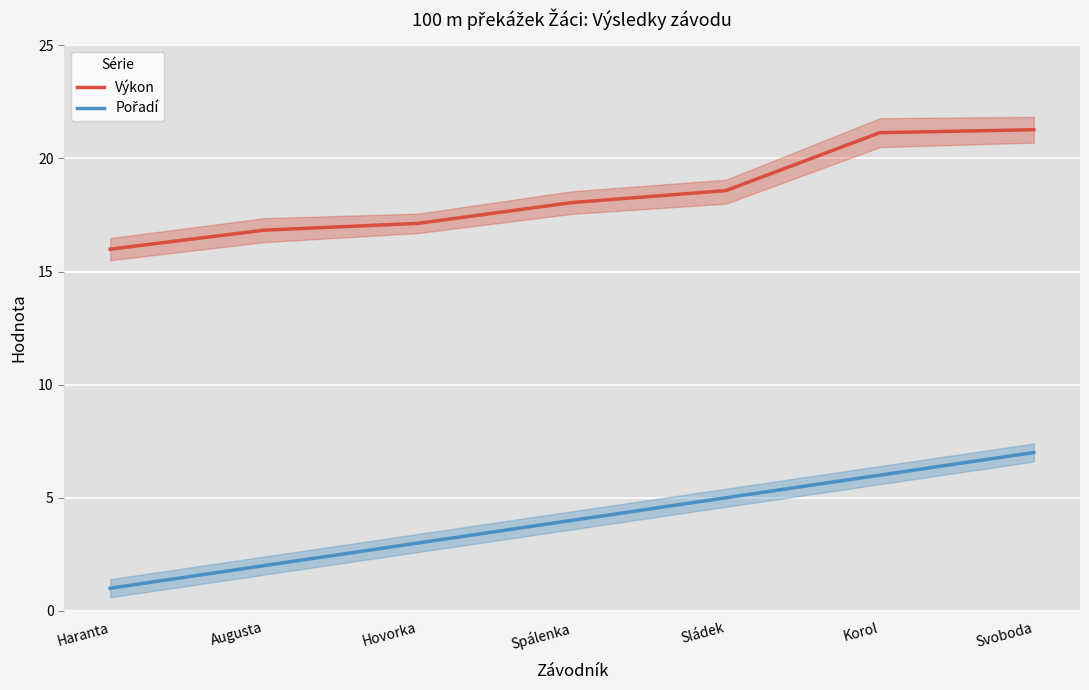

Is it true that Pořadí equals 1.0 at Spálenka?

False